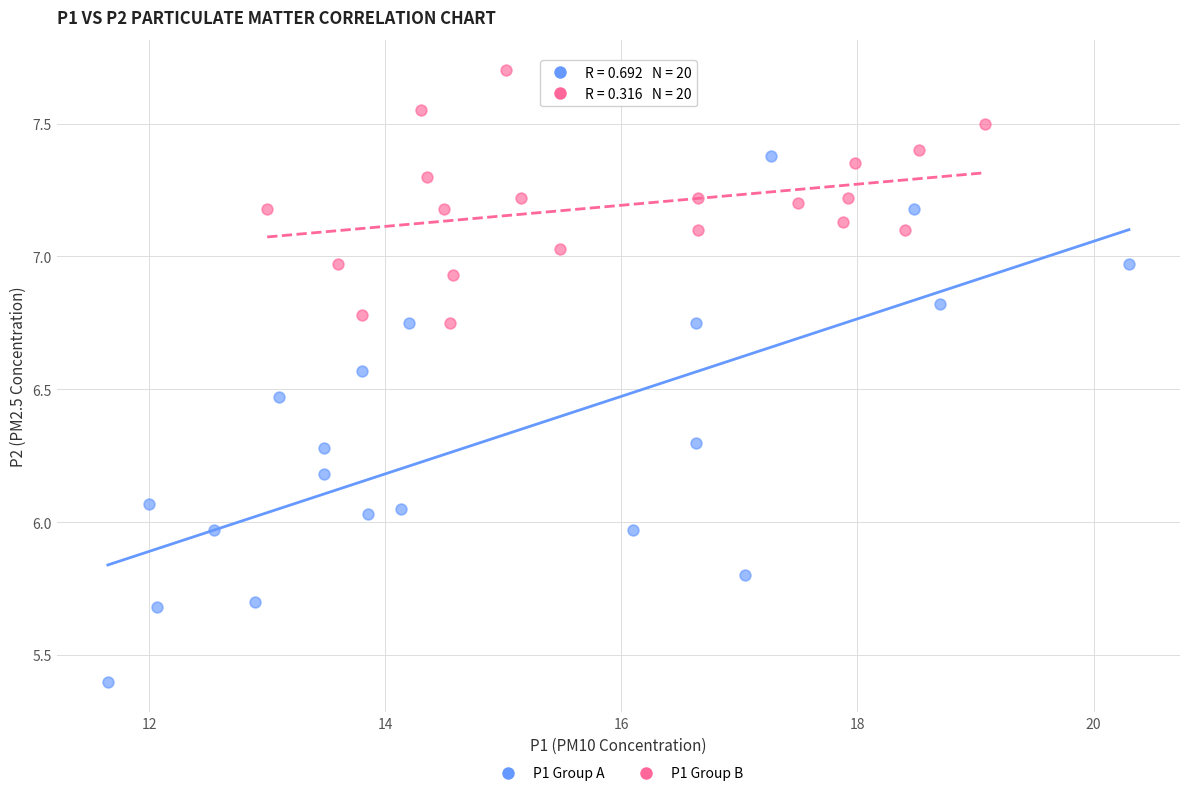

Which series reaches the maximum Y coordinate?

P1 Group B